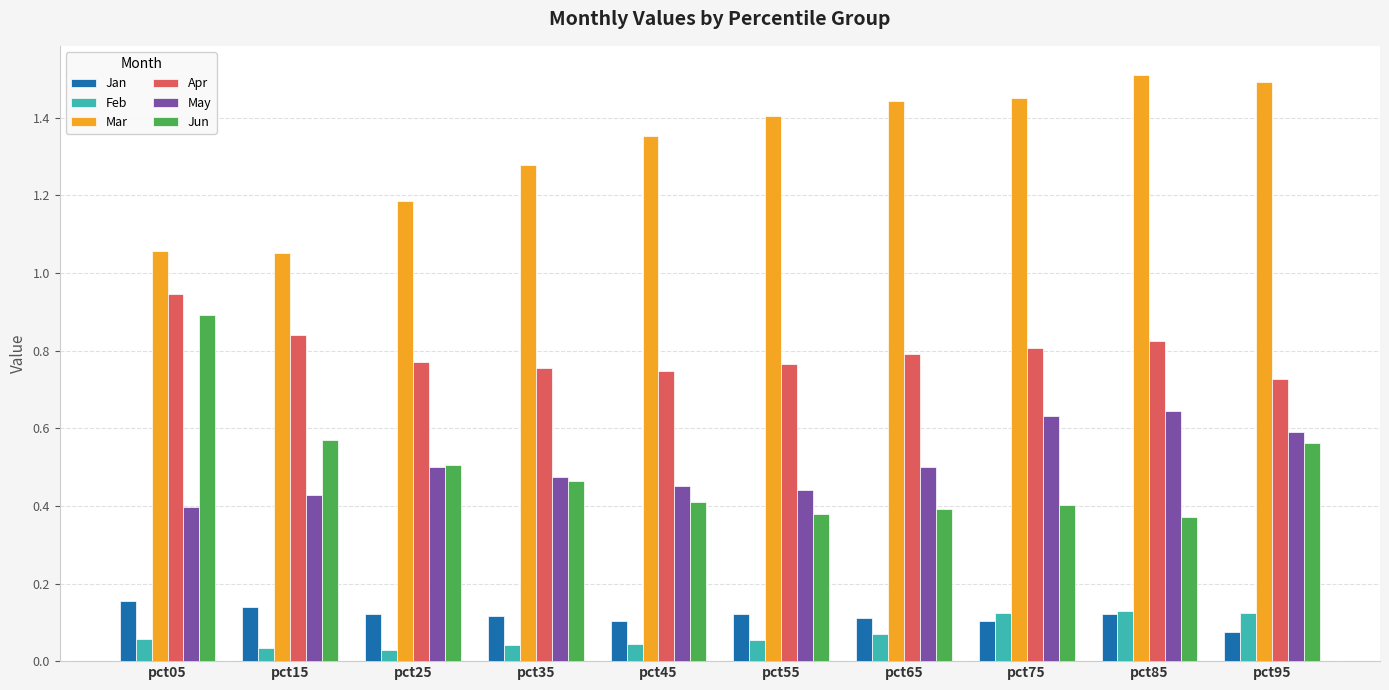

Count the Feb values in the range 0 to 1.

10